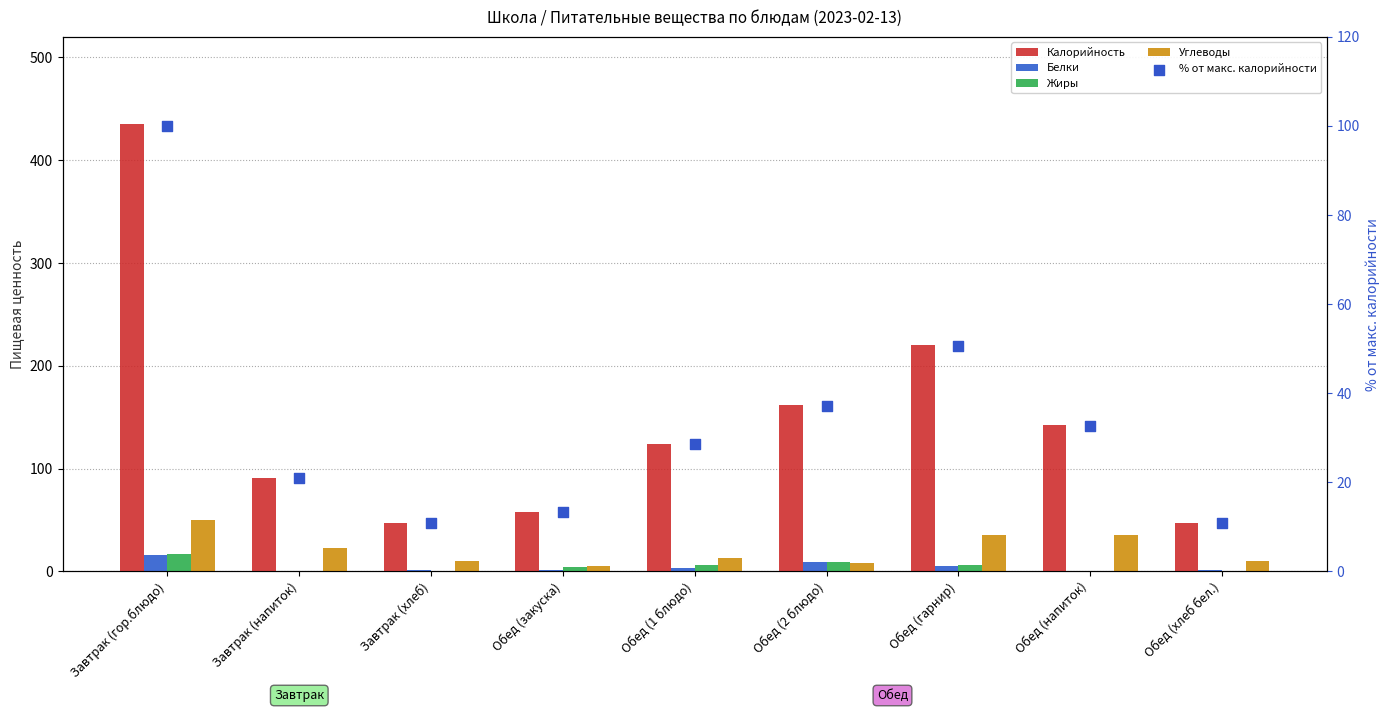

Which series has the largest Y range (max minus min)?

Калорийность